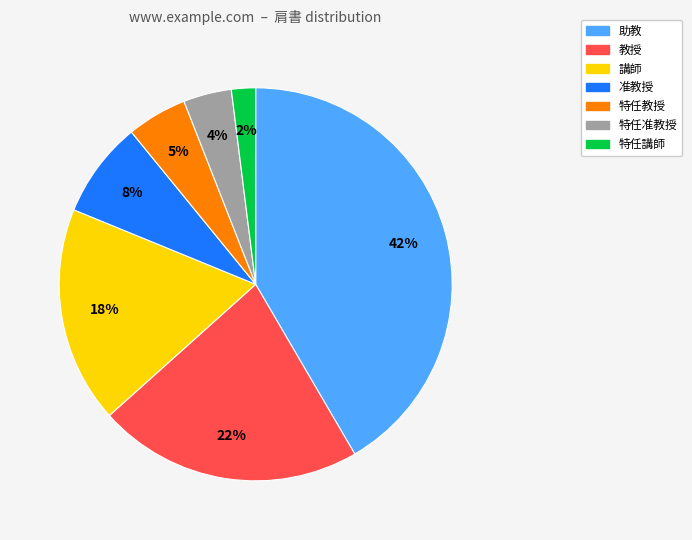

Approximately how many times larger is the value at 准教授 compared to 特任教授?

1.6